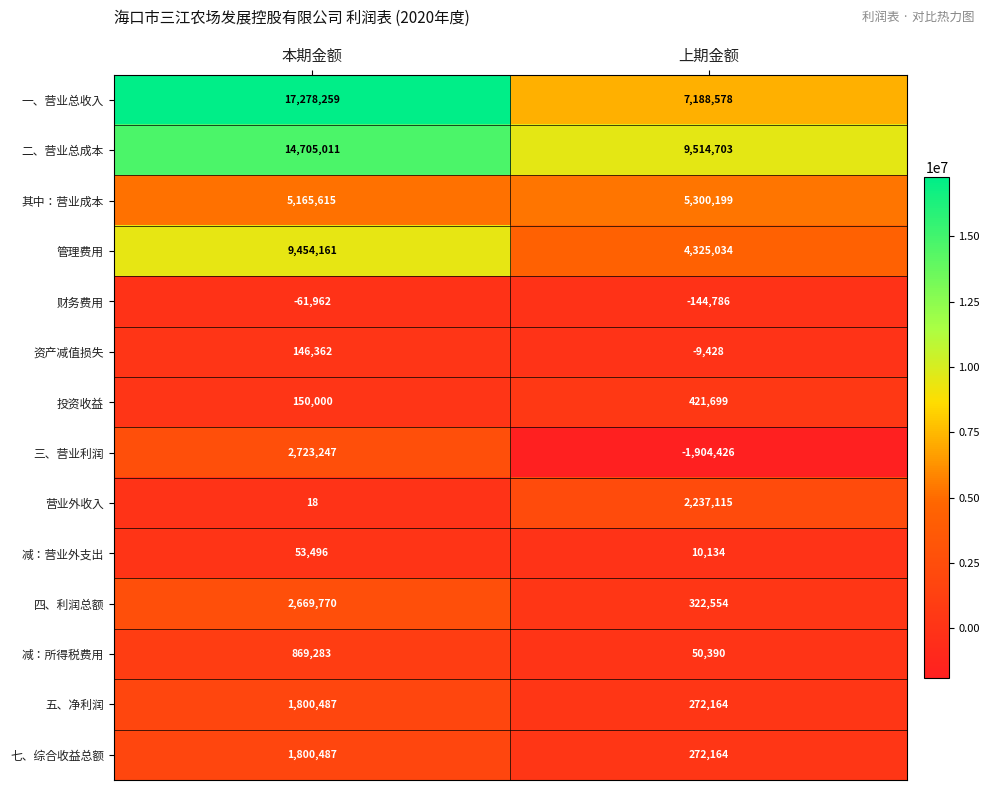

Which label corresponds to the largest value in the chart?

本期金额